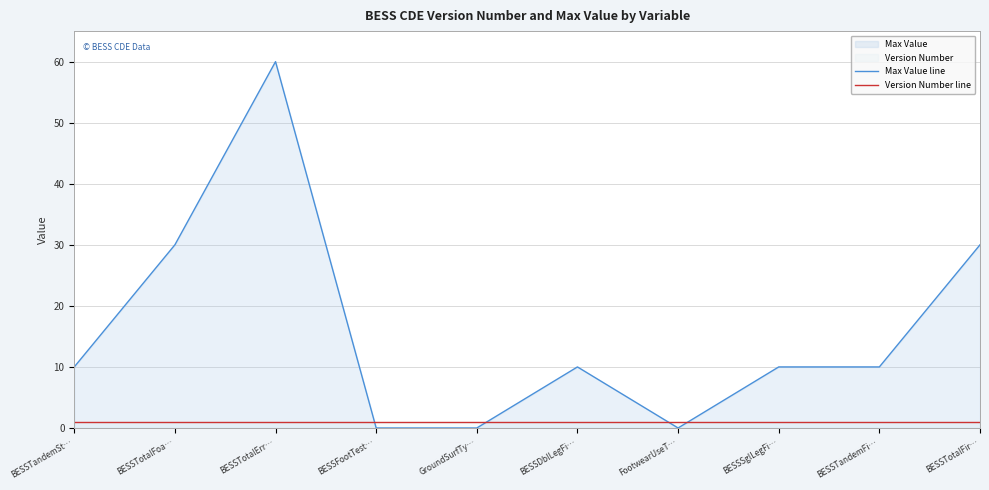

Count the number of categories in the chart.

10